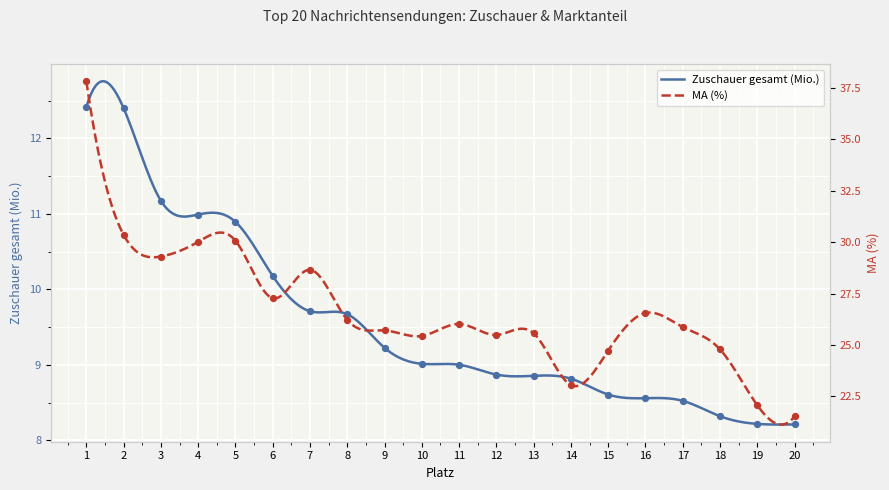

Which series has the largest total across all categories?

MA (%)